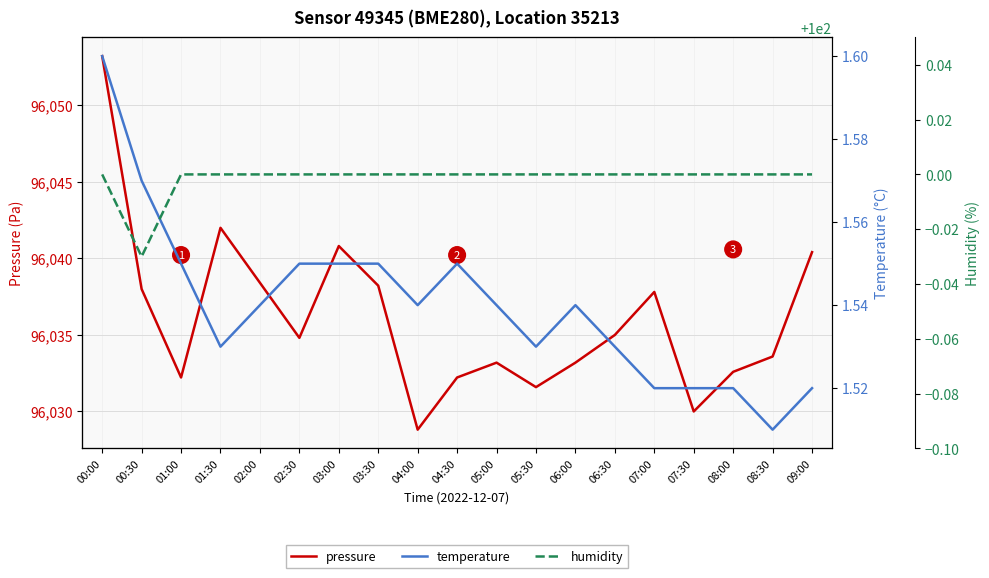

In temperature, how many points are higher than both neighbors (excluding endpoints)?

2